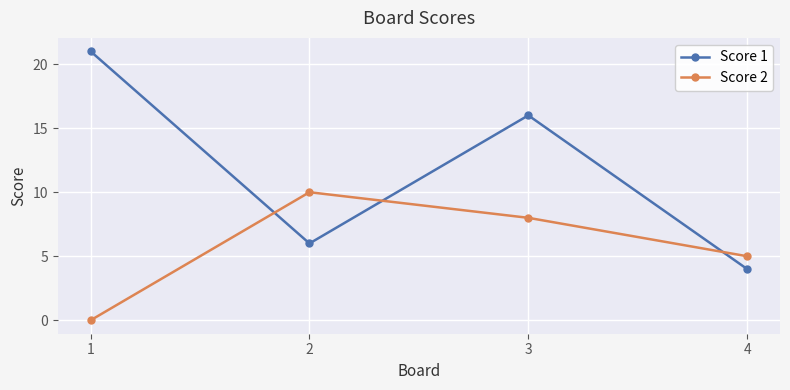

What are all the series names shown in the legend?

Score 1, Score 2